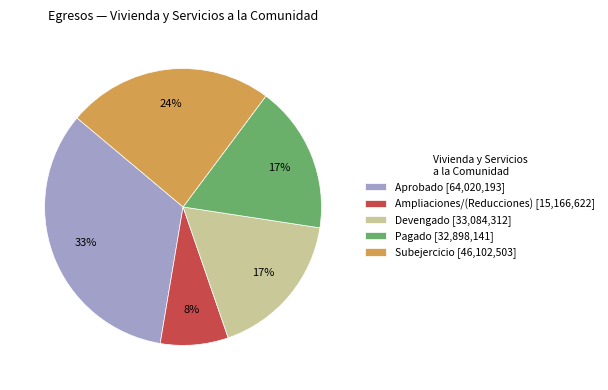

Which slice is the largest?

Aprobado [64,020,193]